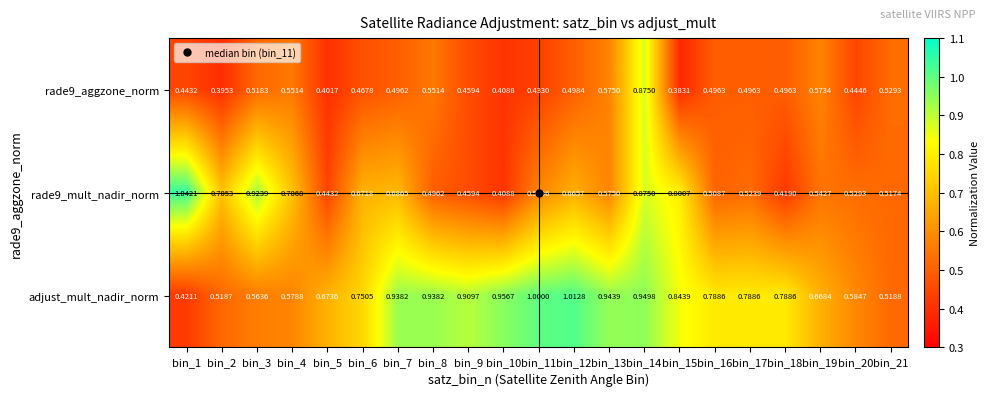

Which series has the largest total across all categories?

adjust_mult_nadir_norm